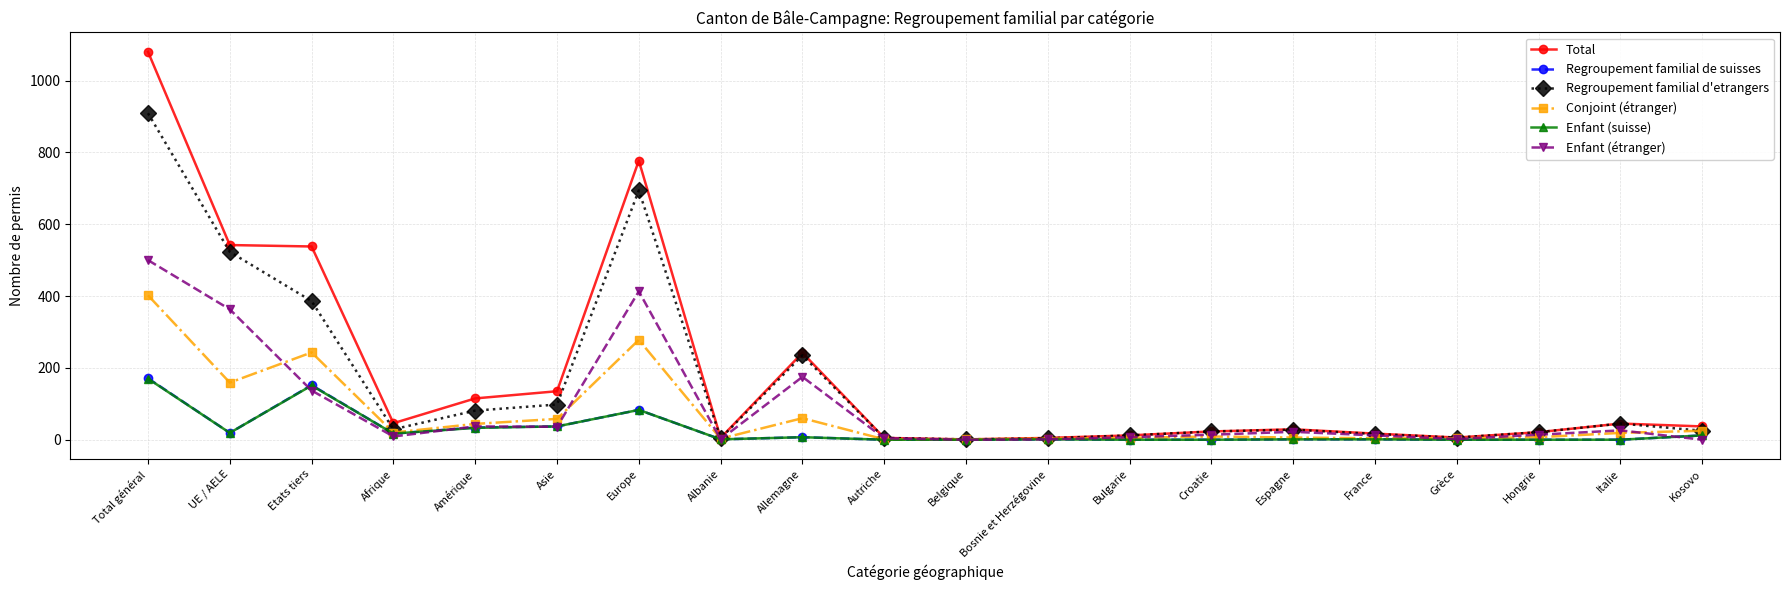

What is the highest value of the Conjoint (étranger) series?

402